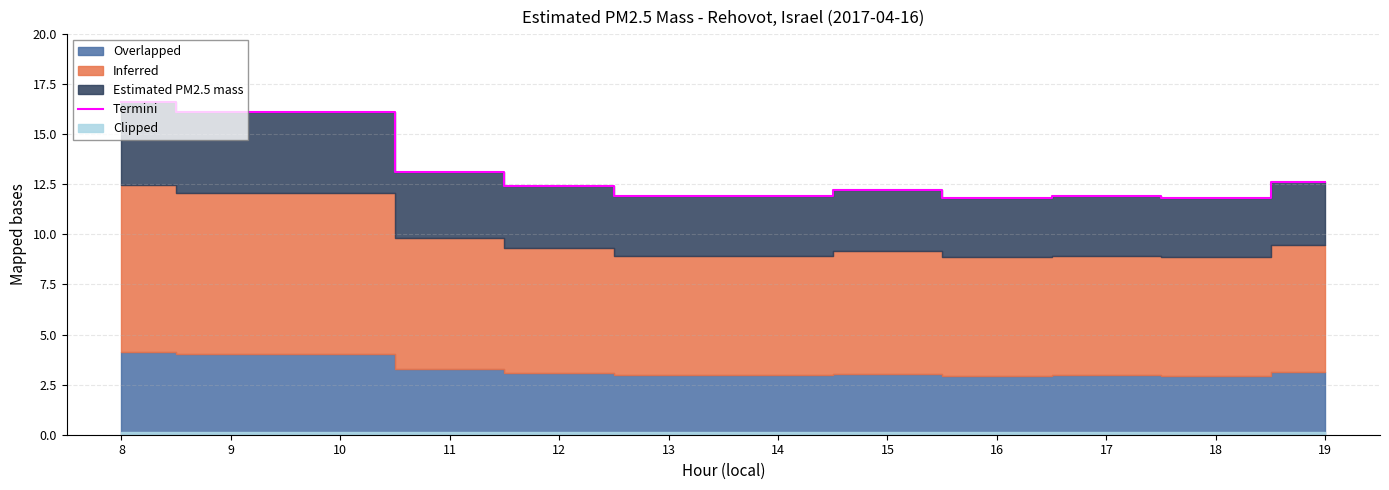

What is the change in value from 14 to 15?

+0.3